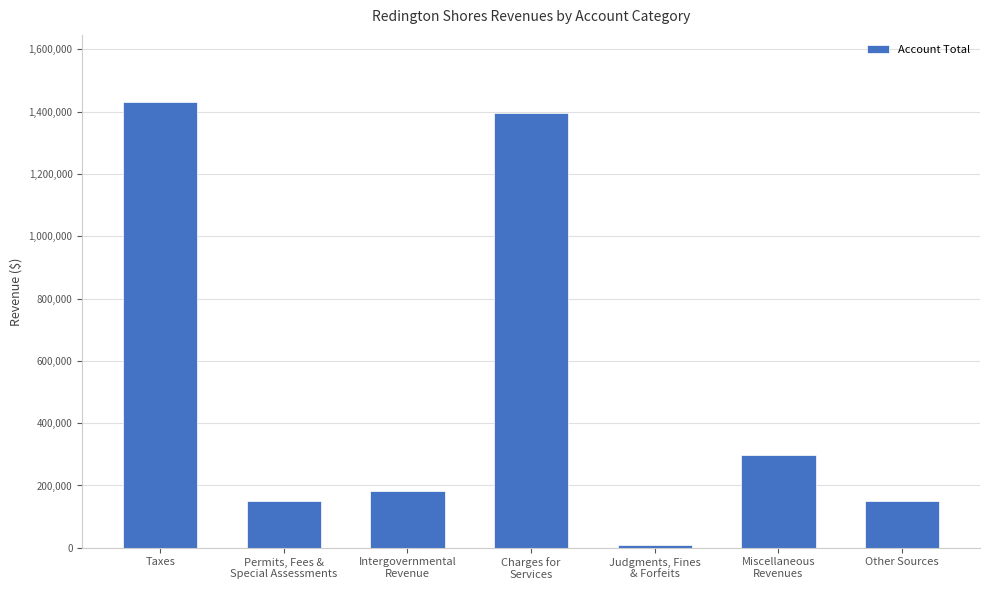

Which category has the highest value across all series?

Taxes